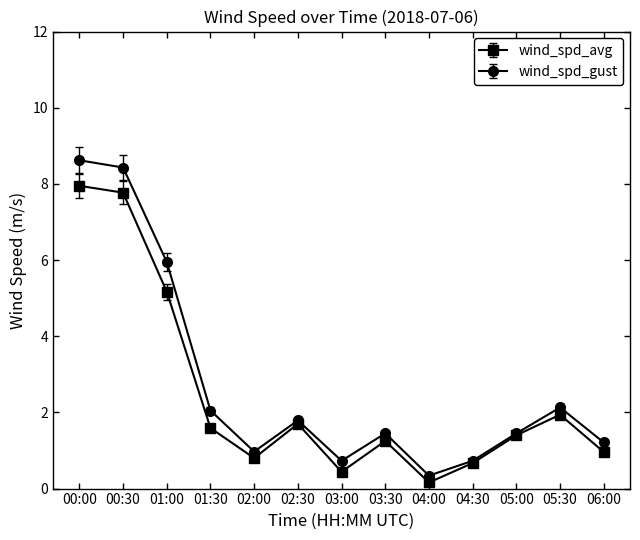

What are all the series names shown in the legend?

wind_spd_avg, wind_spd_gust